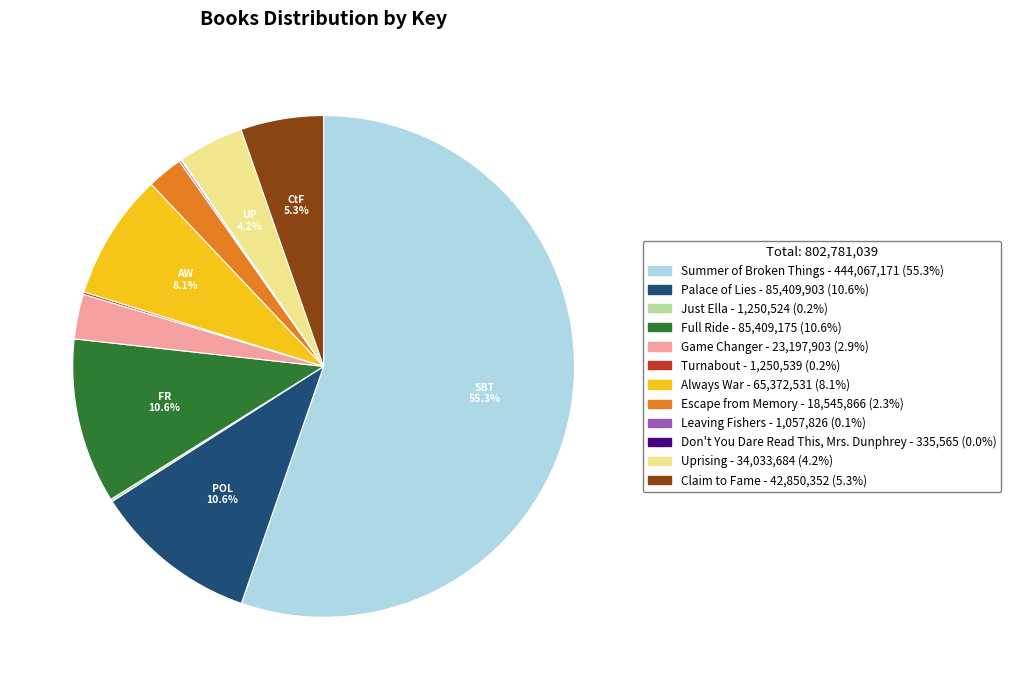

Approximately how many times larger is the value at Escape from Memory compared to Game Changer?

0.8